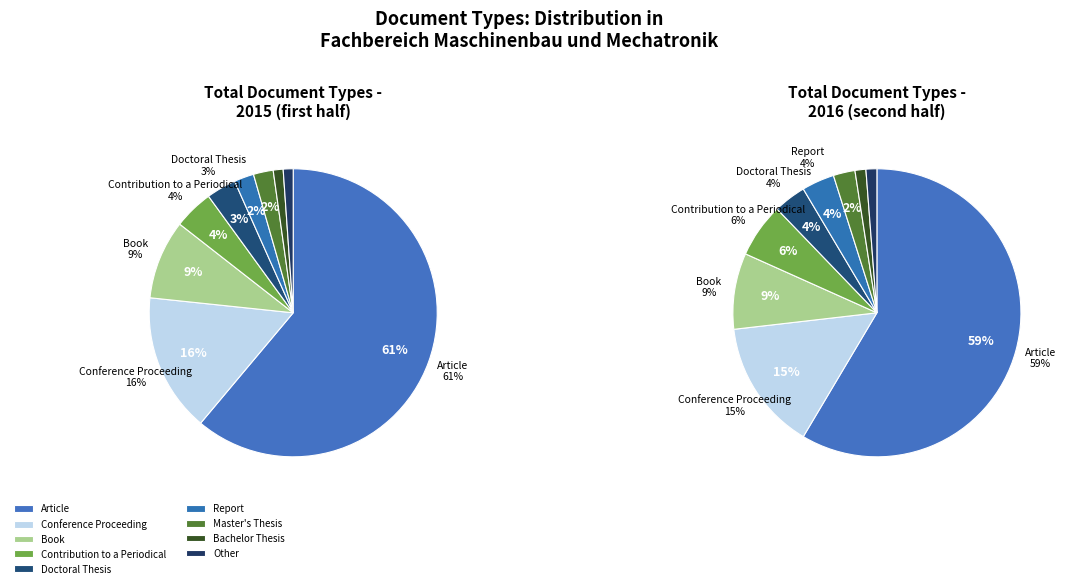

True or false: Report accounts for 16% of the total.

False